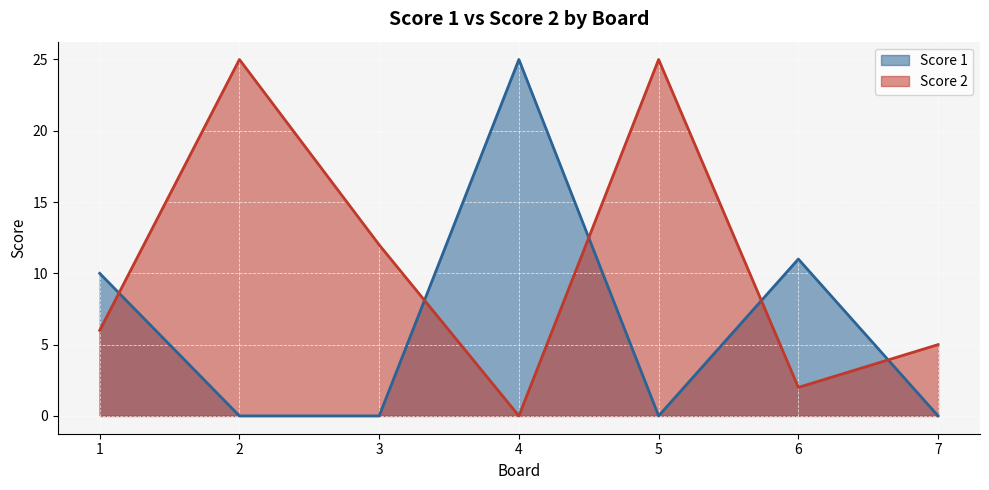

At how many categories does at least one series exceed 7?

6